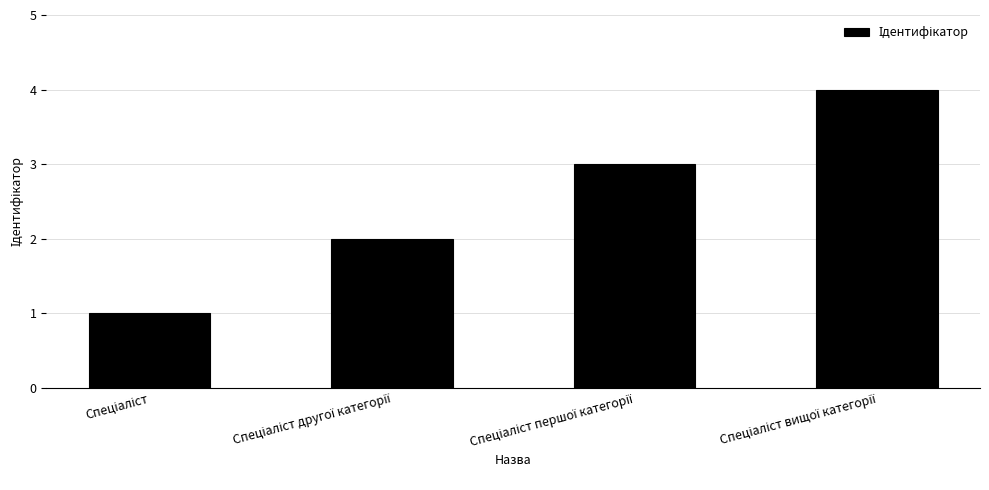

What is the greatest value displayed?

4